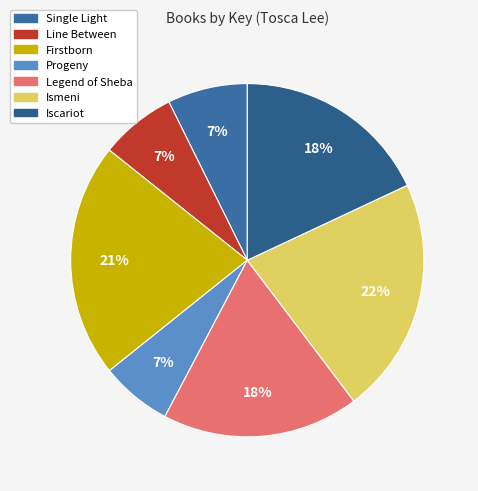

What is the smallest slice in the pie chart?

Progeny